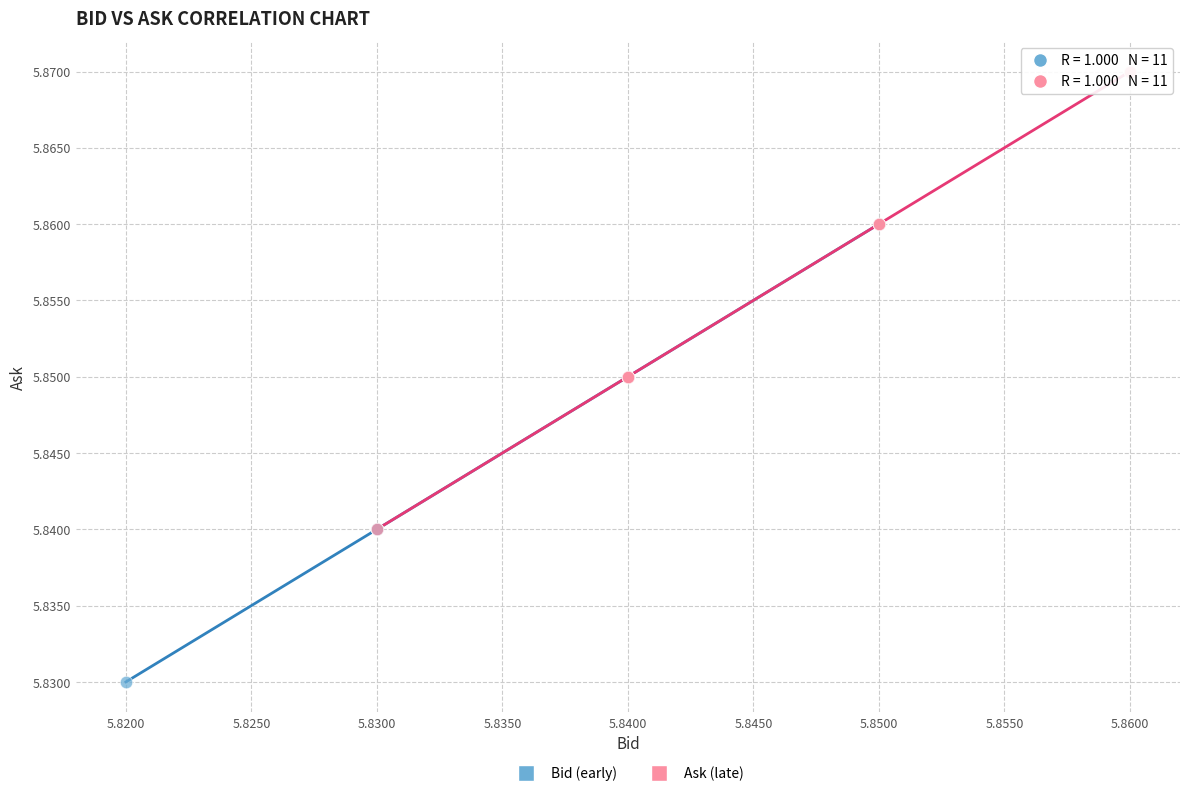

Which series reaches the maximum Y coordinate?

Ask (late)